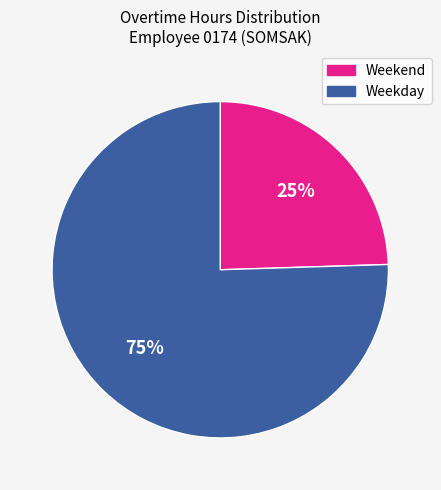

Is there any slice that represents more than half of the pie?

Yes